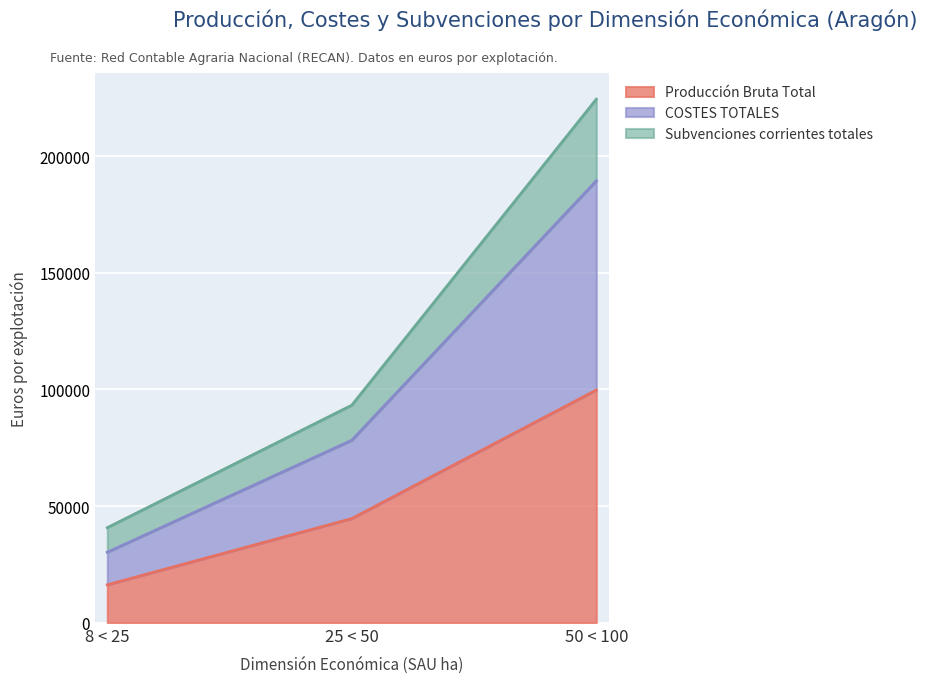

Reading left to right, transcribe the values for Producción Bruta Total.

8 < 25=16274	25 < 50=44650	50 < 100=99724